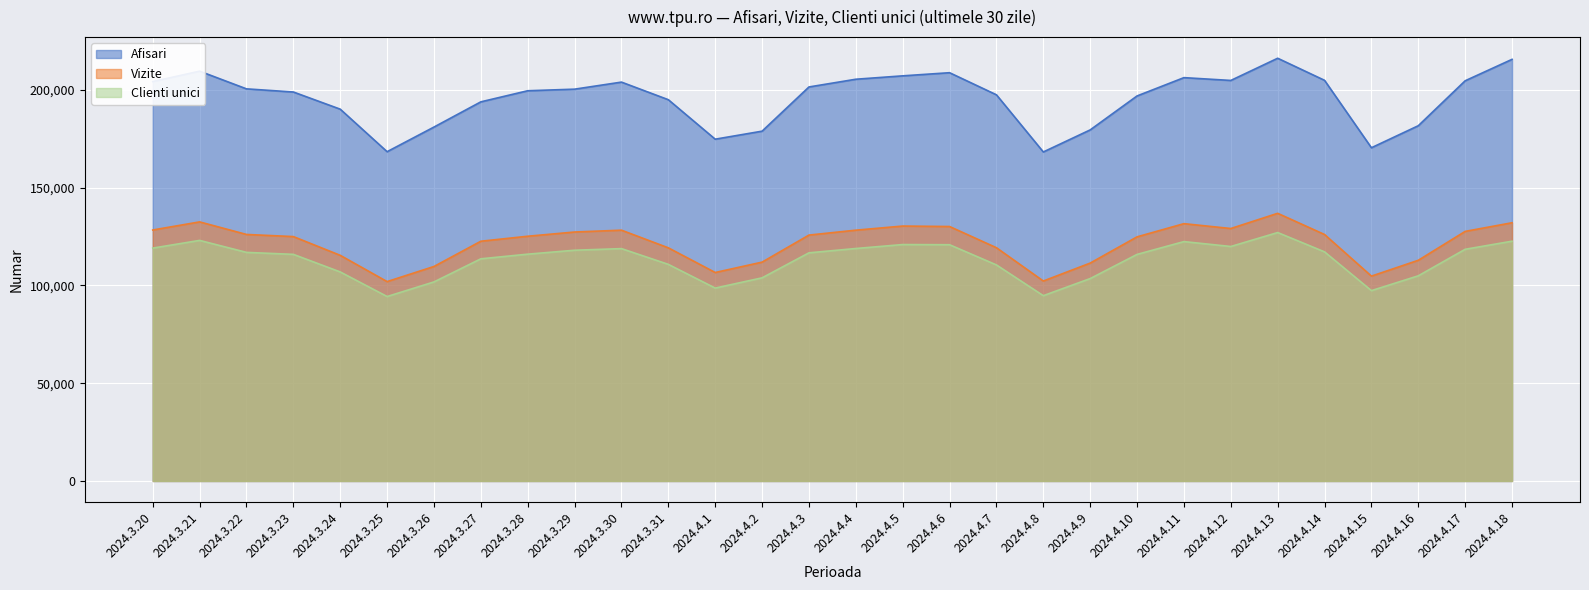

How many lines are shown in the chart?

3